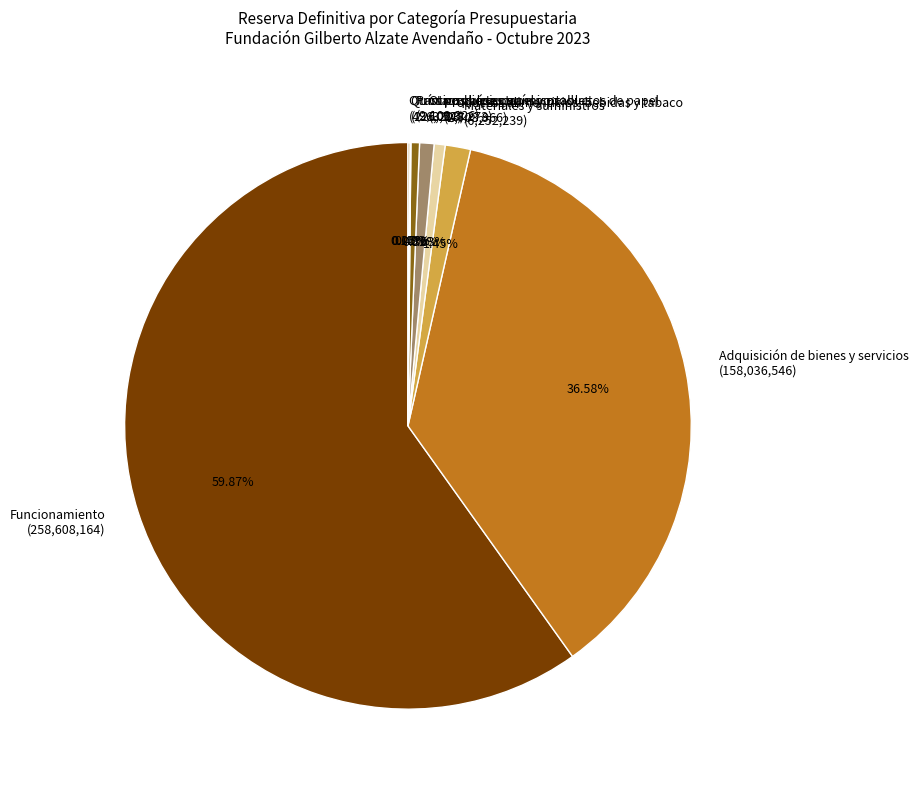

What is the majority slice?

Funcionamiento